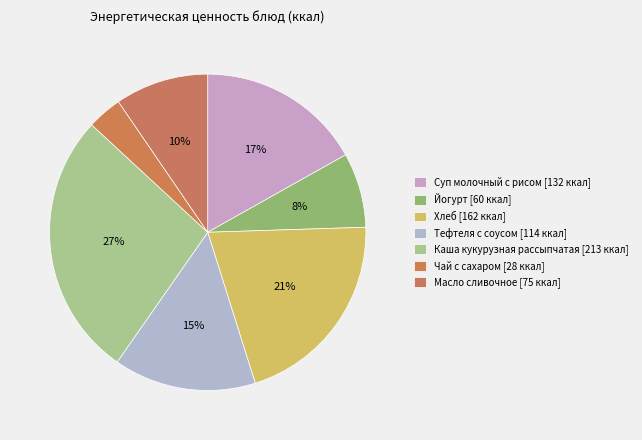

To the nearest percent, what percentage of the pie is Каша кукурузная рассыпчатая?

27%